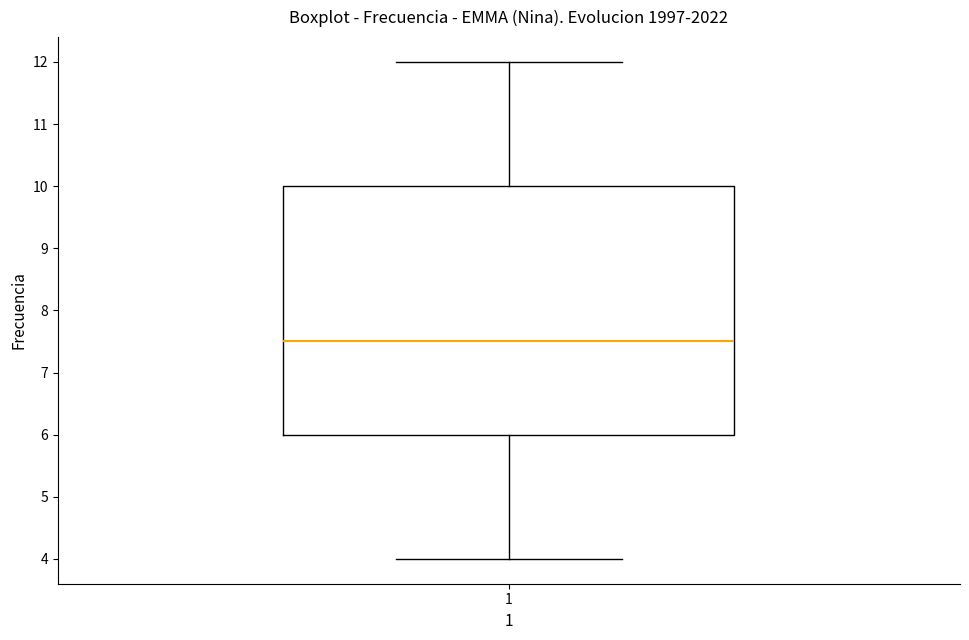

Read this box plot against the y-axis: the position of the median line, the range covered by the box, and the ends of both whiskers. The values are not printed on the chart, so give them approximately, as read against the axis.

median 7.5, box 6.0 to 10.0, whiskers 4.0 to 12.0